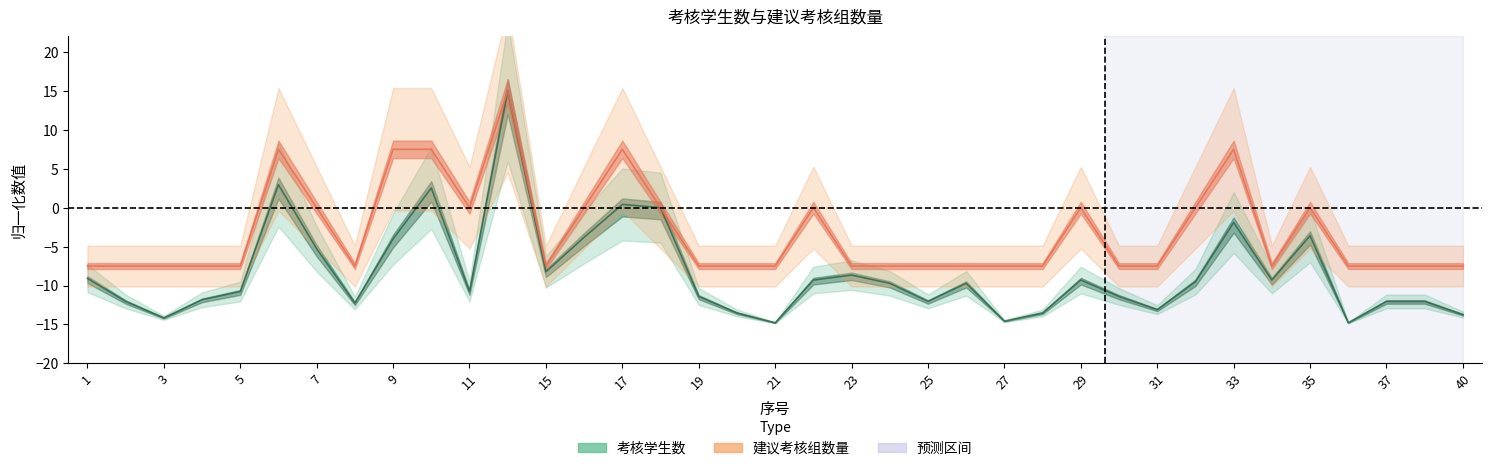

Rank the categories by 考核学生数 value from lowest to highest.

21, 36, 27, 3, 40, 20, 28, 31, 8, 2, 25, 37, 38, 4, 19, 30, 5, 11, 24, 26, 32, 22, 29, 34, 1, 23, 15, 7, 9, 16, 35, 33, 18, 17, 10, 6, 14